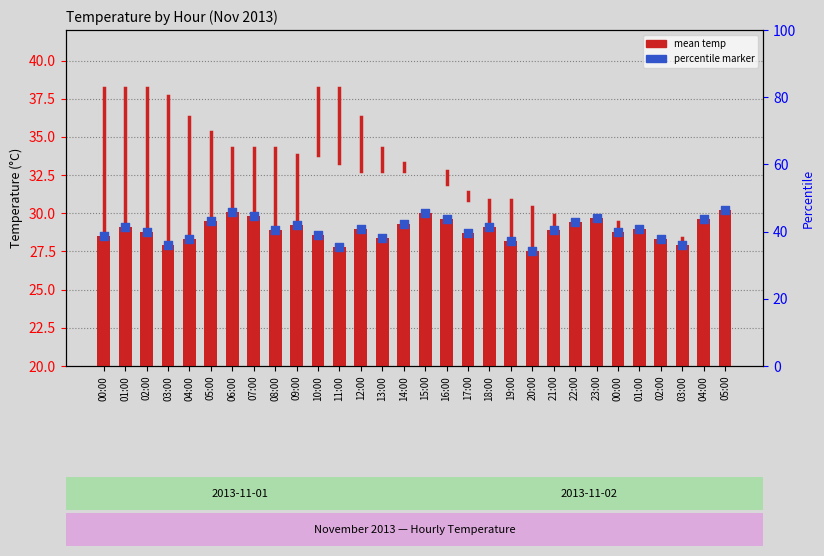

Is the value of percentile marker at 11:00 greater than the value of mean temp at 01:00?

No